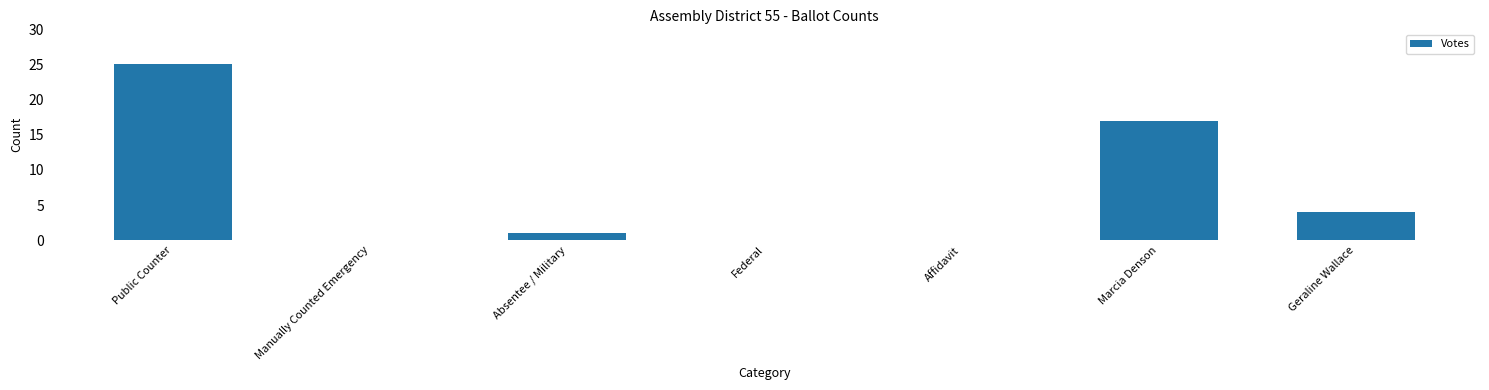

What value does the data have at Public Counter?

25